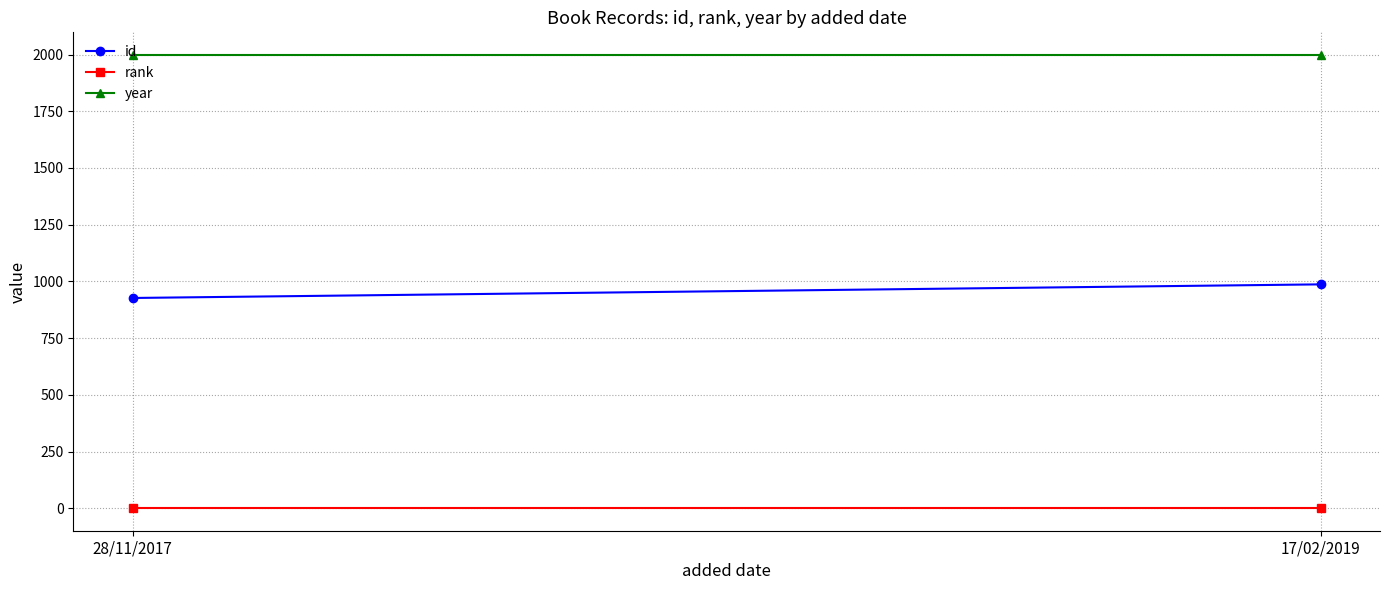

Which series has the largest total across all categories?

year